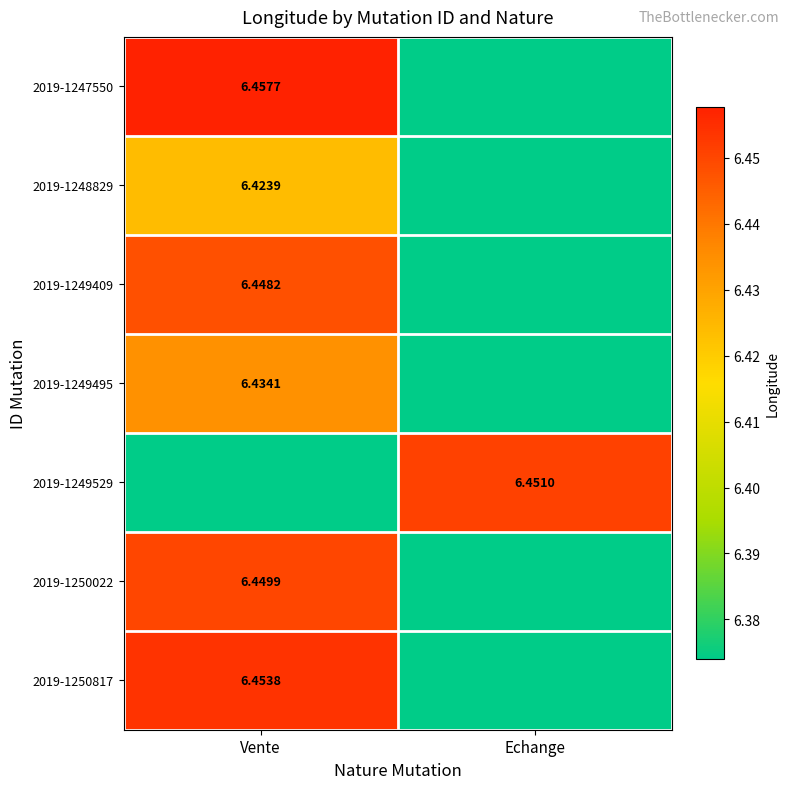

The 2019-1250022 series shows 6.4 at Vente. True or false?

True